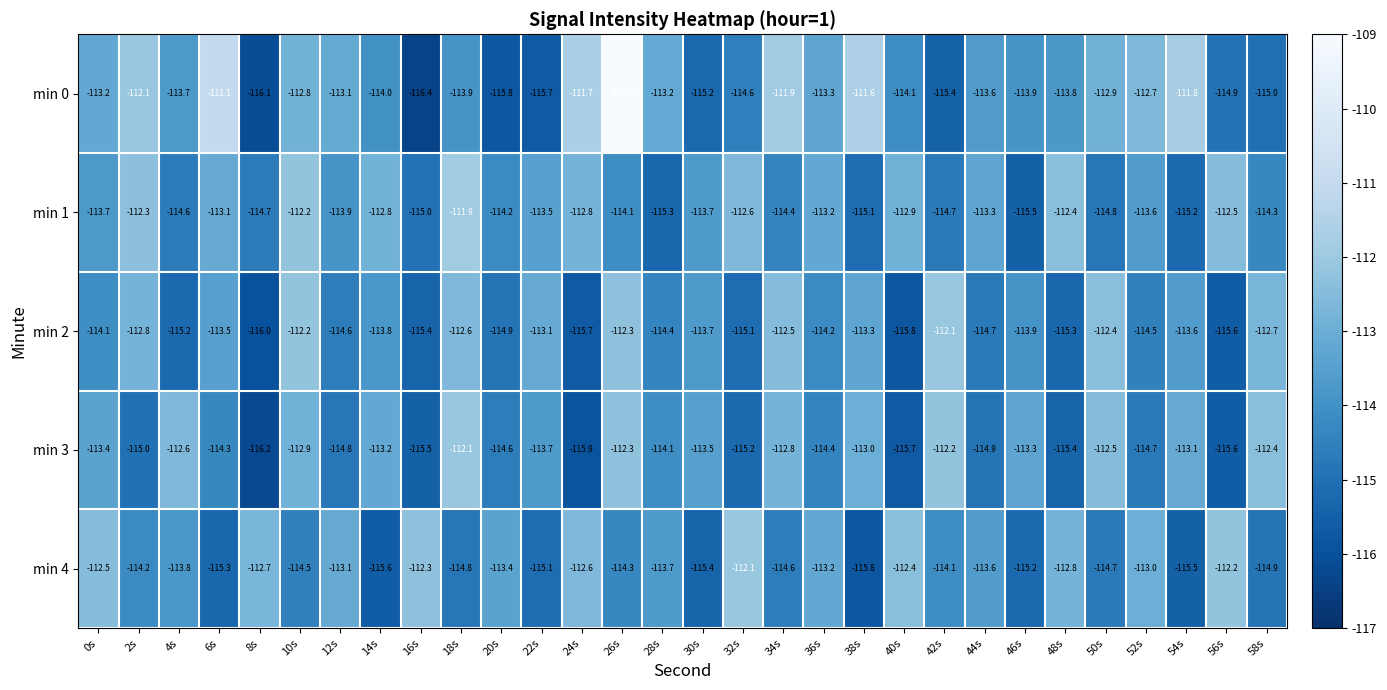

The min 3 series shows -113.7 at 22s. True or false?

True